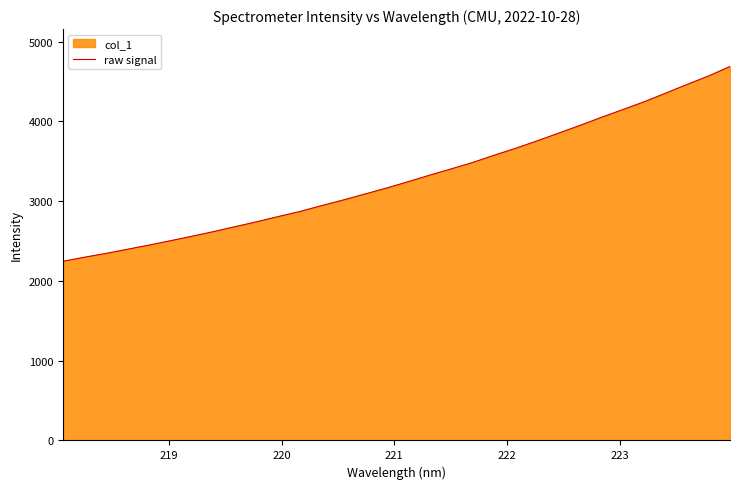

What is the minimum value shown in the chart?

2246.6